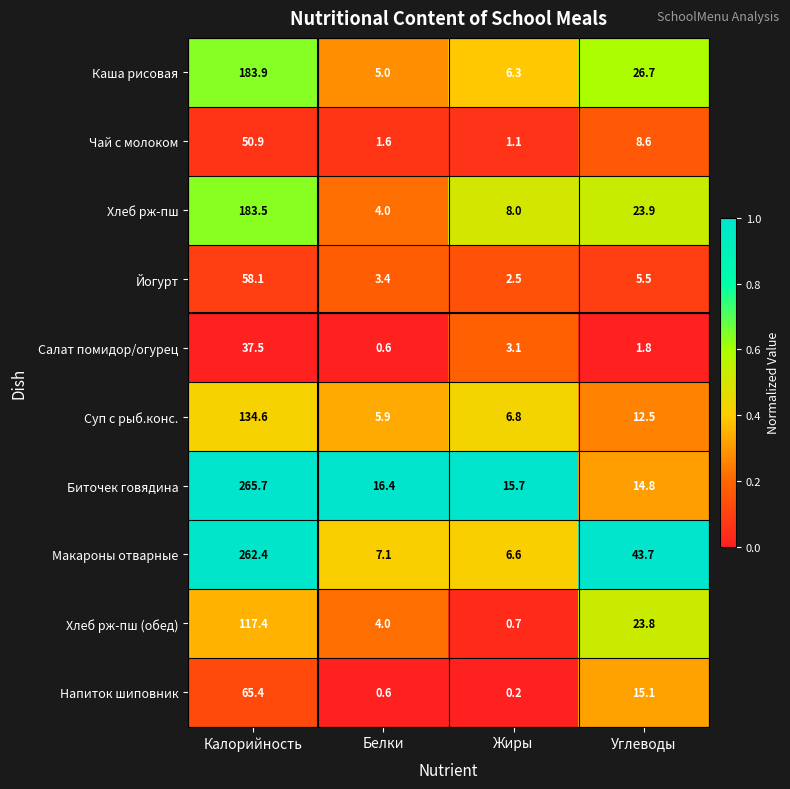

Rank the series by their maximum value, from lowest to highest.

Салат помидор/огурец, Чай с молоком, Йогурт, Напиток шиповник, Хлеб рж-пш (обед), Суп с рыб.конс., Хлеб рж-пш, Каша рисовая, Макароны отварные, Биточек говядина